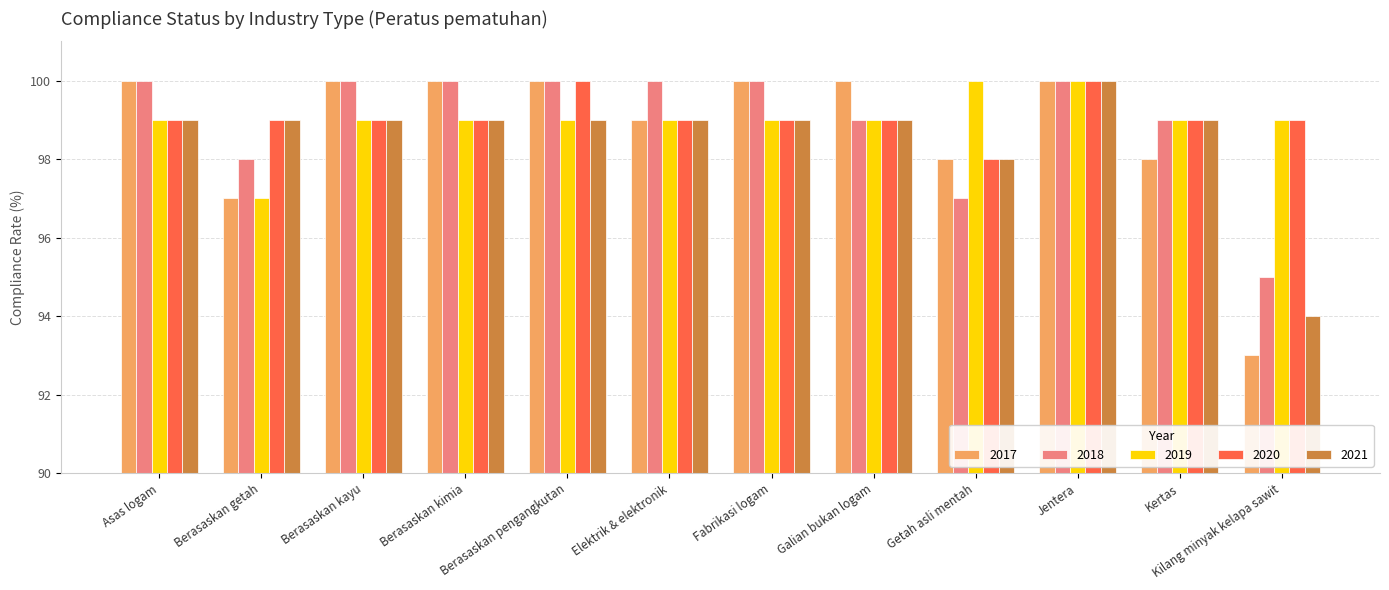

What is the total value across all series at Getah asli mentah?

491